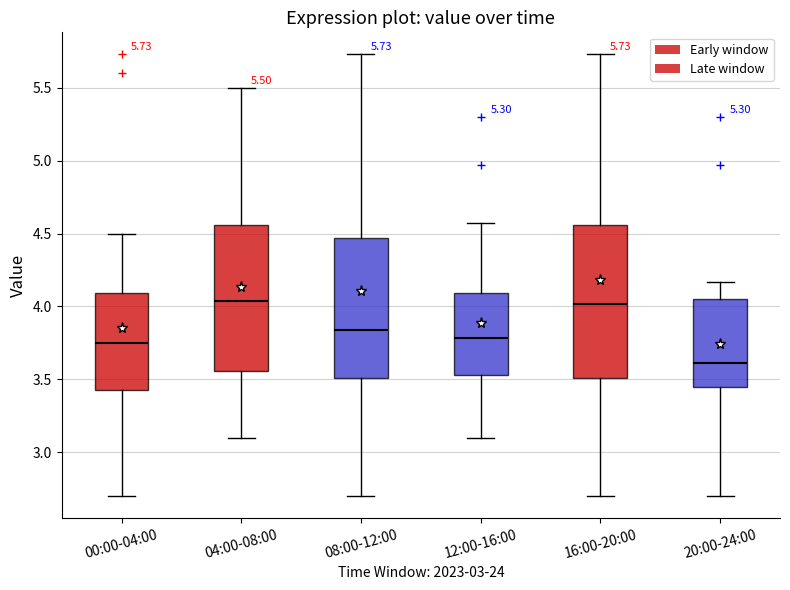

Which box has the lowest median line?

20:00-24:00